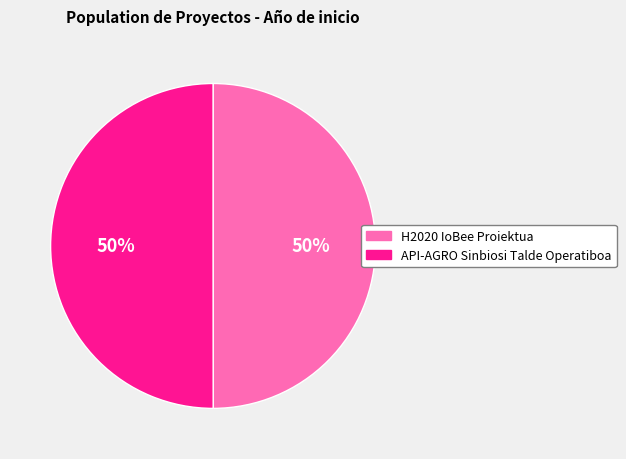

Combined, do API-AGRO Sinbiosi Talde Operatiboa and H2020 IoBee Proiektua account for over 50%?

Yes